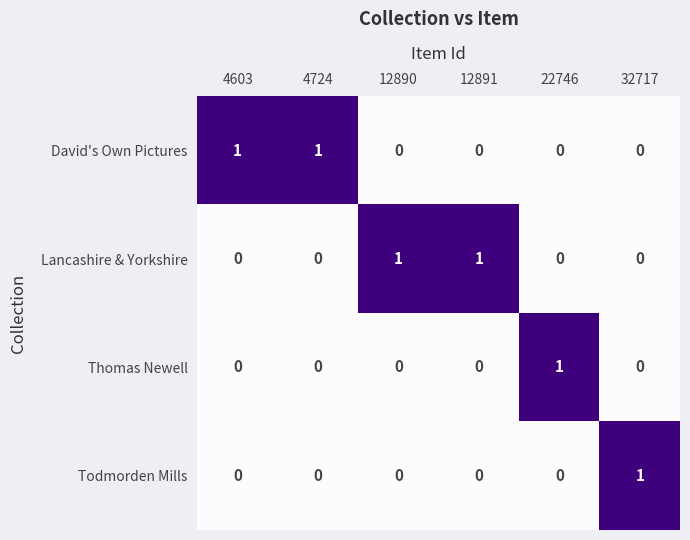

The David's Own Pictures series shows 0 at 4603. True or false?

False